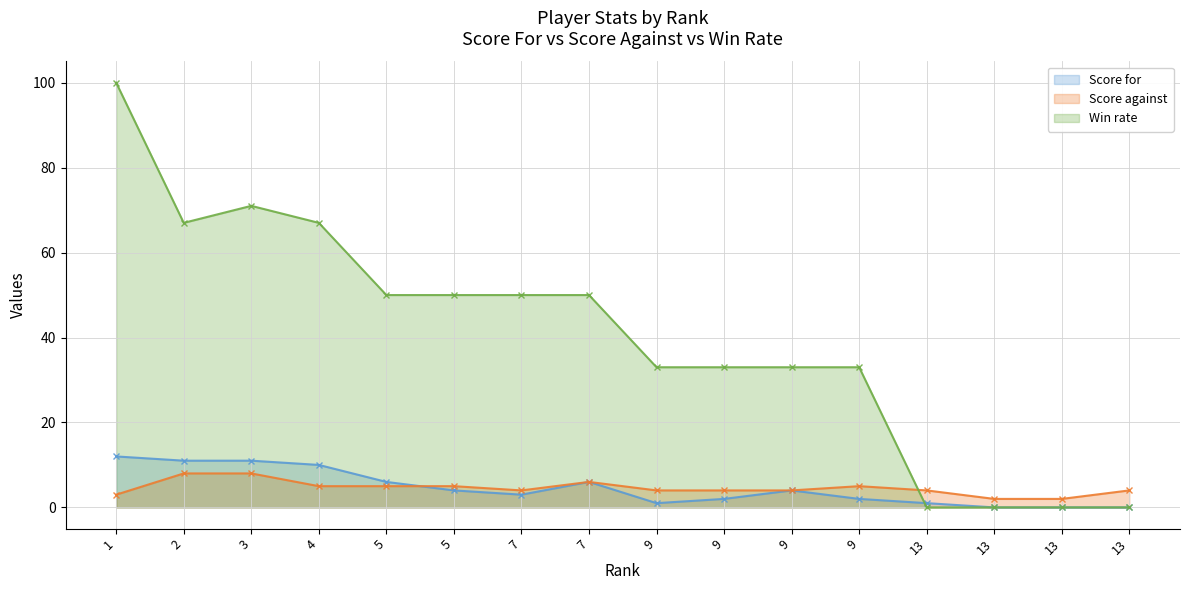

What is the difference between the maximum and second lowest values in the Score for series?

12